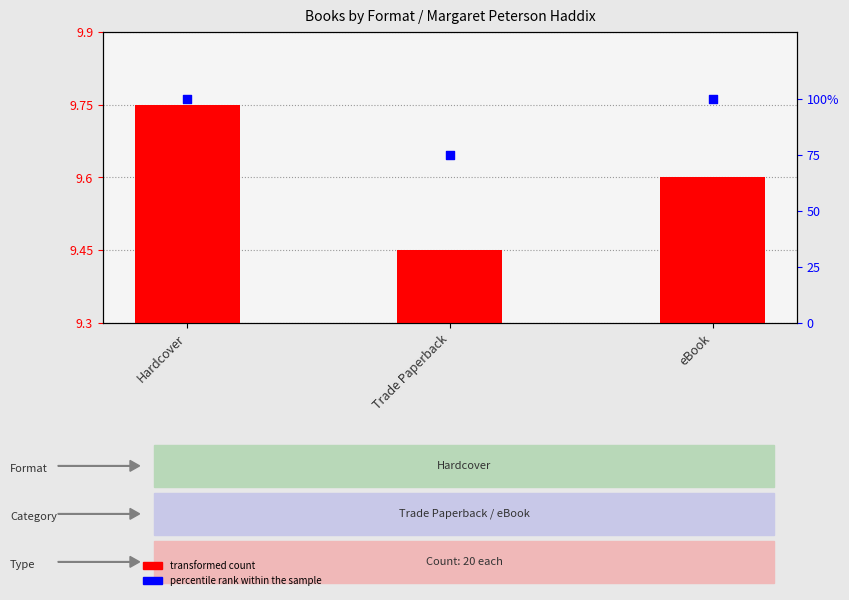

Is the value of percentile rank within the sample at eBook greater than the value of transformed count at eBook?

Yes